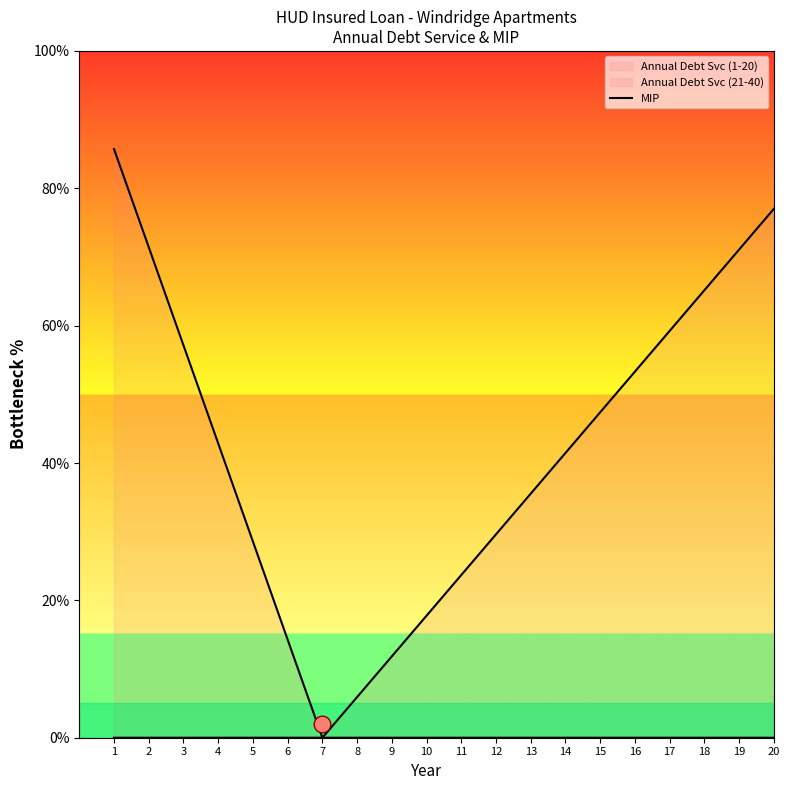

True or false: there are more than 0 points higher than both neighbors.

False